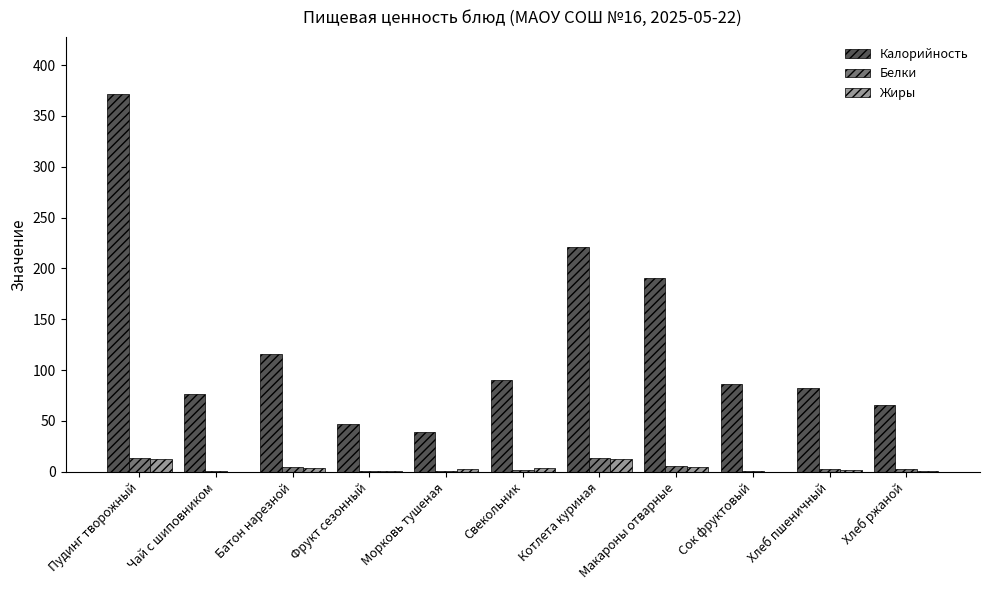

The value of Калорийность at Пудинг творожный is 592.7. True or false?

False